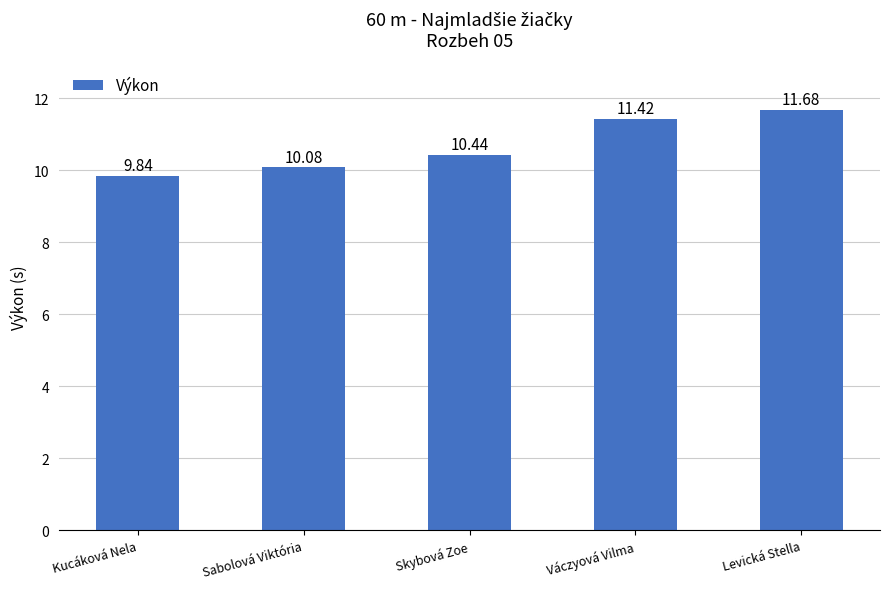

The chart shows a value of 10.1 at Sabolová Viktória. True or false?

True